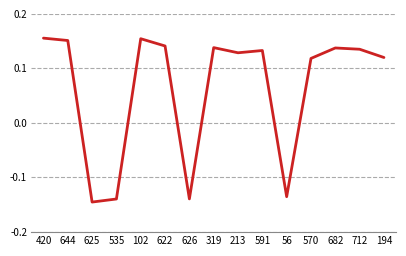

What is the sum of the values at 102 and 712?

0.3